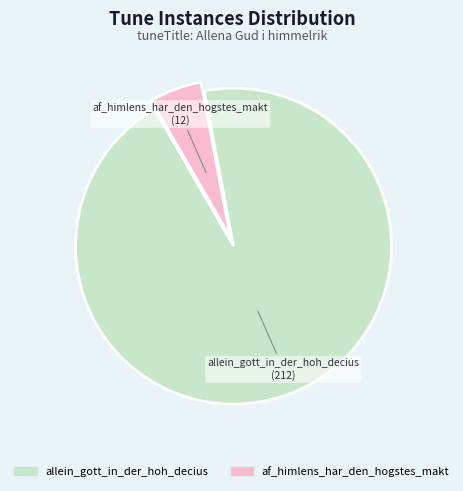

Do allein_gott_in_der_hoh_decius and af_himlens_har_den_hogstes_makt together represent more than half of the pie?

Yes